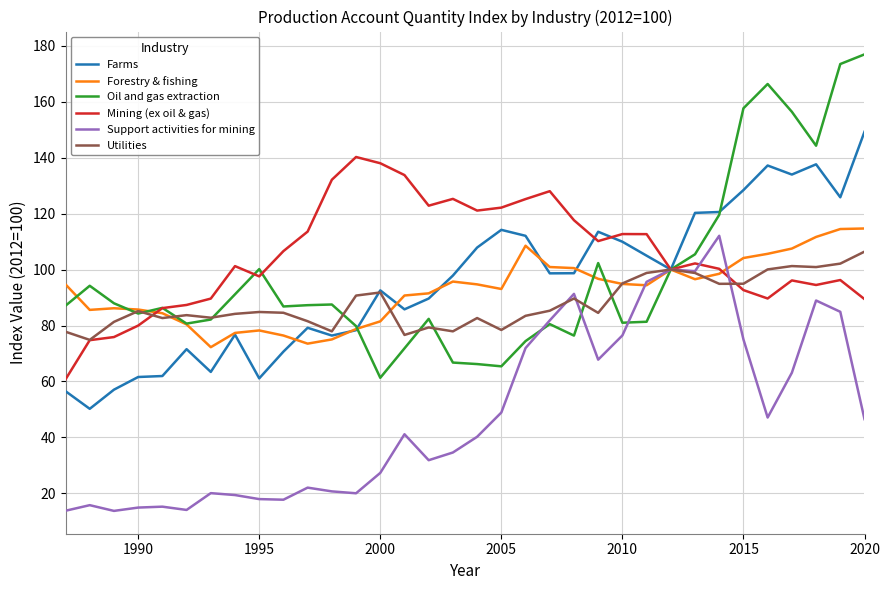

What is the smallest value displayed?

13.8